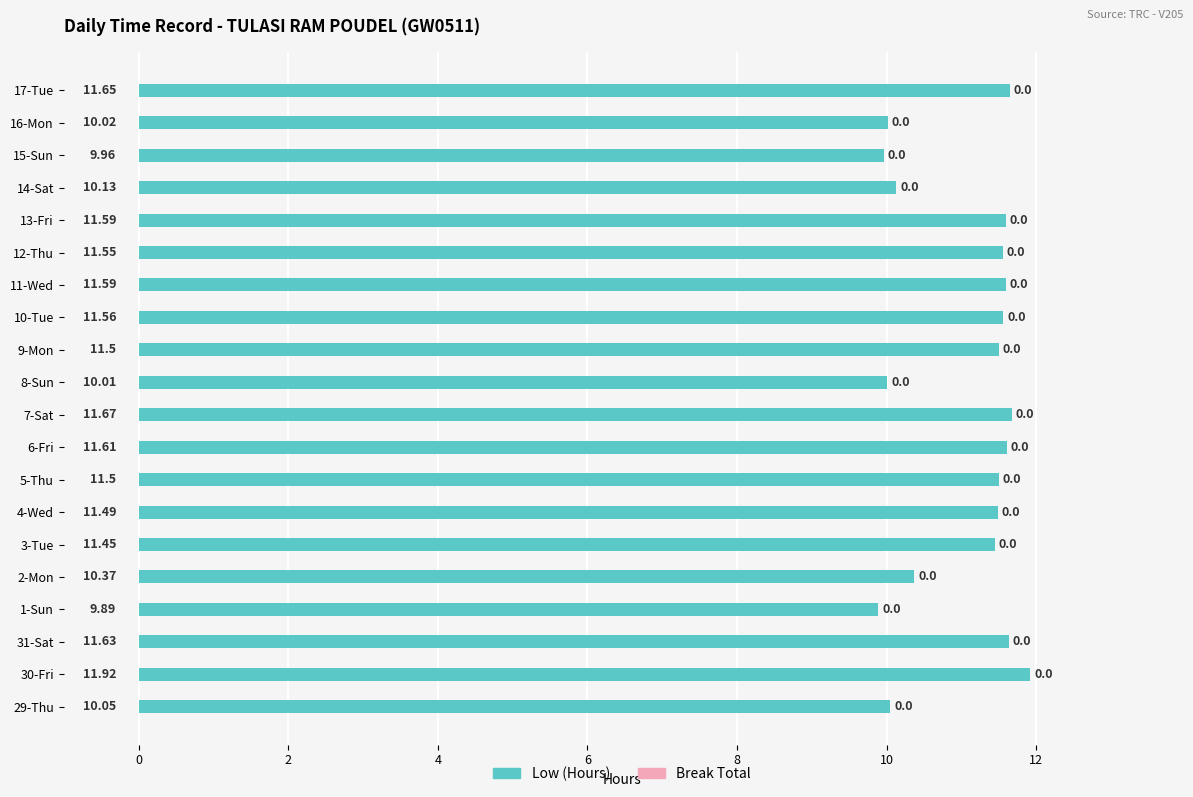

What is the difference between the second highest and minimum values?

1.8